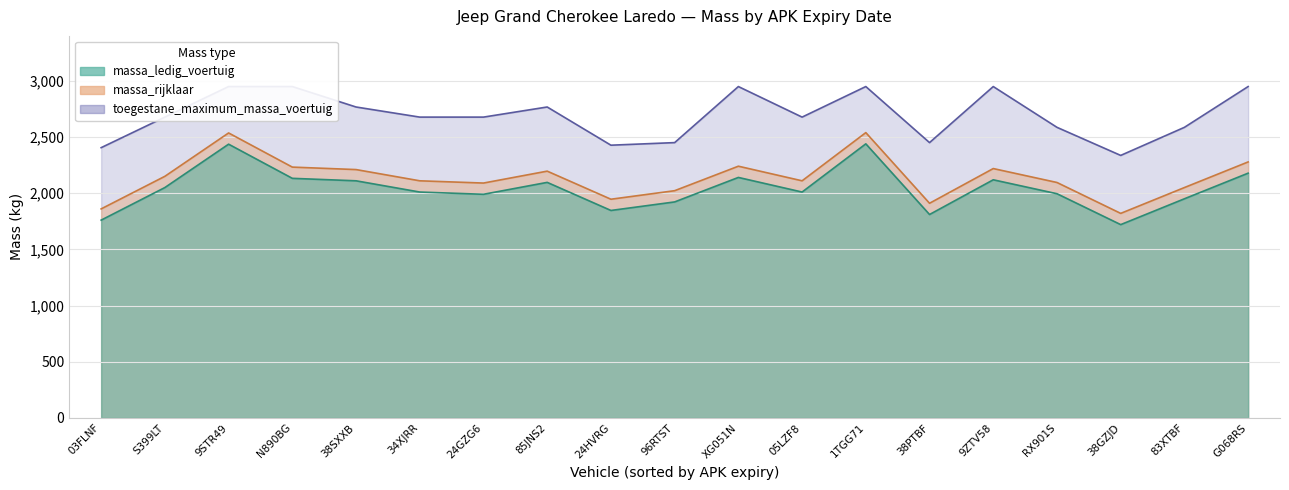

At 24HVRG, list the series in order from smallest to largest.

massa_ledig_voertuig, massa_rijklaar, toegestane_maximum_massa_voertuig